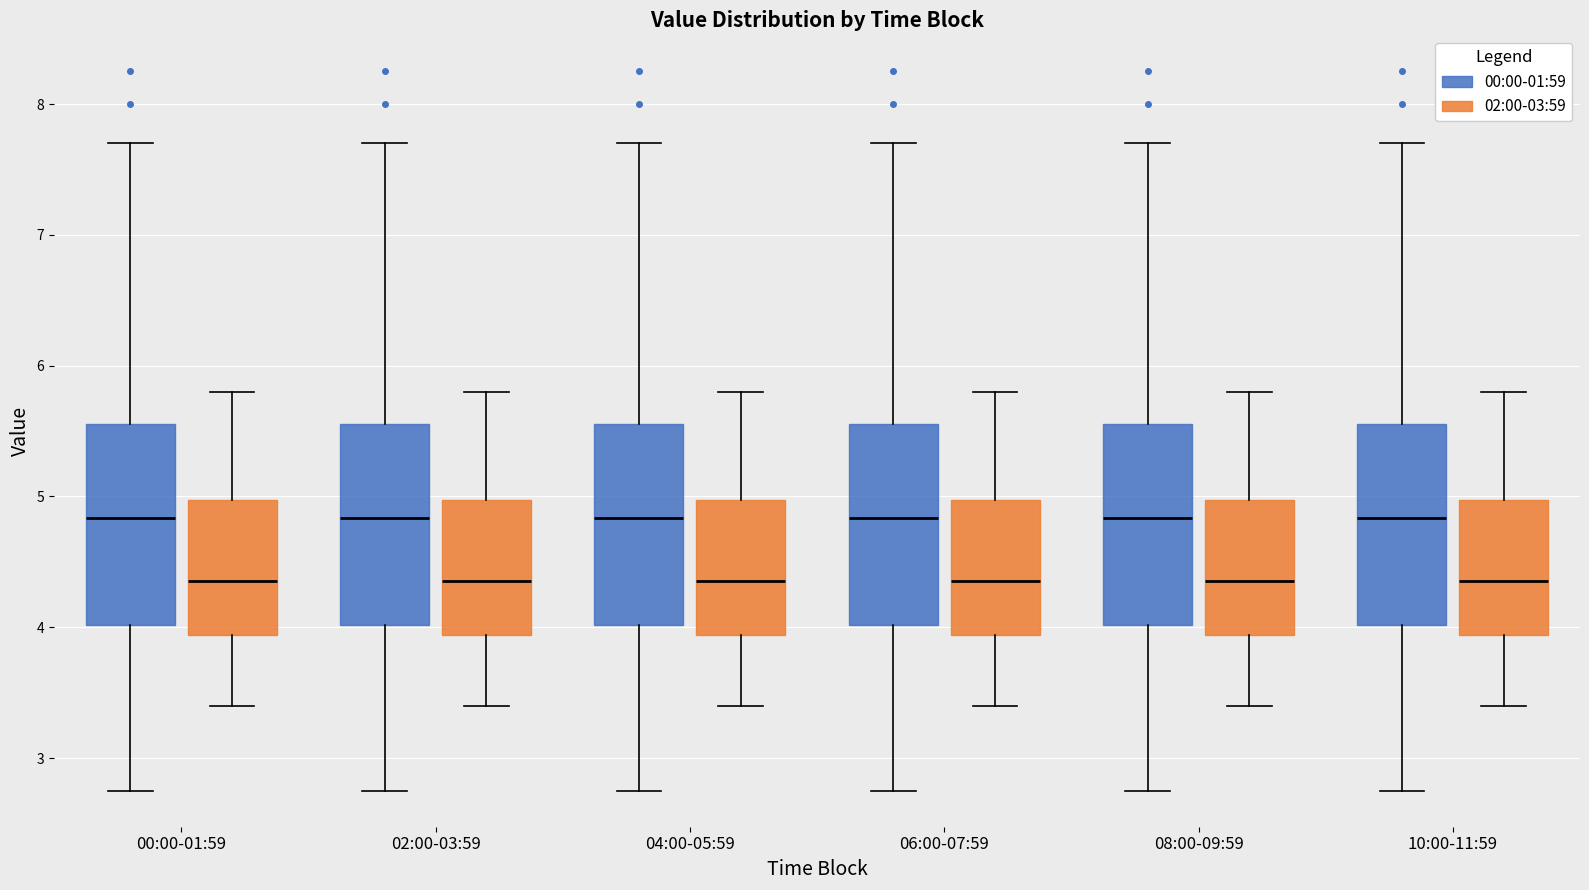

Where does the upper whisker of the box for 04:00-05:59 (02:00-03:59) end on the y-axis? The values are not printed on the chart, so give them approximately, as read against the axis.

5.8